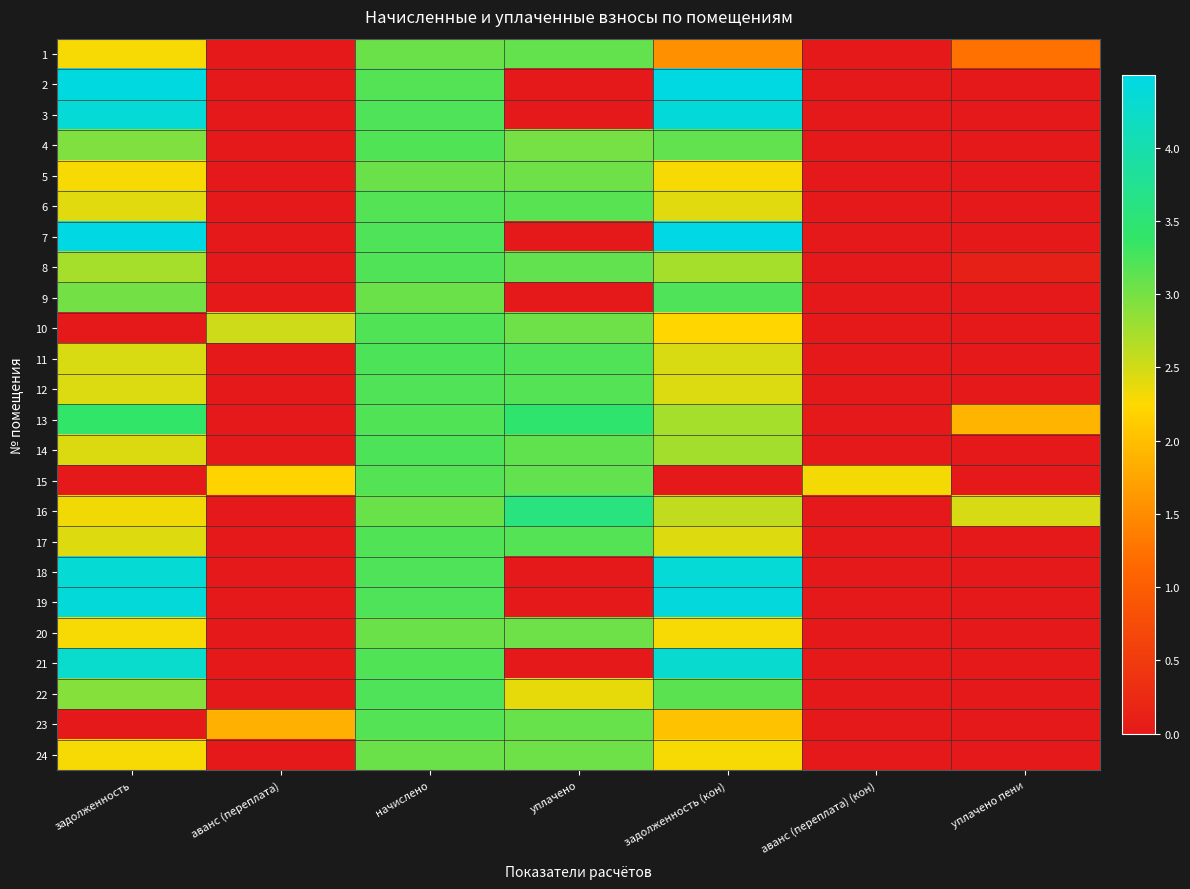

Reading left to right, what are all the values shown in this chart?

1: задолженность=2.3	аванс (переплата)=0.0	начислено=3.1	уплачено=3.1	задолженность (кон)=1.5	аванс (переплата) (кон)=0.0	уплачено пени=1.2
2: задолженность=4.4	аванс (переплата)=0.0	начислено=3.2	уплачено=0.0	задолженность (кон)=4.5	аванс (переплата) (кон)=0.0	уплачено пени=0.0
3: задолженность=4.4	аванс (переплата)=0.0	начислено=3.2	уплачено=0.0	задолженность (кон)=4.4	аванс (переплата) (кон)=0.0	уплачено пени=0.0
4: задолженность=2.9	аванс (переплата)=0.0	начислено=3.2	уплачено=3.0	задолженность (кон)=3.1	аванс (переплата) (кон)=0.0	уплачено пени=0.0
5: задолженность=2.3	аванс (переплата)=0.0	начислено=3.1	уплачено=3.0	задолженность (кон)=2.3	аванс (переплата) (кон)=0.0	уплачено пени=0.0
6: задолженность=2.4	аванс (переплата)=0.0	начислено=3.2	уплачено=3.2	задолженность (кон)=2.4	аванс (переплата) (кон)=0.0	уплачено пени=0.0
7: задолженность=4.5	аванс (переплата)=0.0	начислено=3.2	уплачено=0.0	задолженность (кон)=4.5	аванс (переплата) (кон)=0.0	уплачено пени=0.0
8: задолженность=2.7	аванс (переплата)=0.0	начислено=3.2	уплачено=3.1	задолженность (кон)=2.7	аванс (переплата) (кон)=0.0	уплачено пени=0.1
9: задолженность=3.0	аванс (переплата)=0.0	начислено=3.1	уплачено=0.0	задолженность (кон)=3.2	аванс (переплата) (кон)=0.0	уплачено пени=0.0
10: задолженность=0.0	аванс (переплата)=2.5	начислено=3.2	уплачено=3.0	задолженность (кон)=2.2	аванс (переплата) (кон)=0.0	уплачено пени=0.0
11: задолженность=2.4	аванс (переплата)=0.0	начислено=3.2	уплачено=3.2	задолженность (кон)=2.4	аванс (переплата) (кон)=0.0	уплачено пени=0.0
12: задолженность=2.4	аванс (переплата)=0.0	начислено=3.2	уплачено=3.2	задолженность (кон)=2.4	аванс (переплата) (кон)=0.0	уплачено пени=0.0
13: задолженность=3.4	аванс (переплата)=0.0	начислено=3.2	уплачено=3.4	задолженность (кон)=2.7	аванс (переплата) (кон)=0.0	уплачено пени=1.9
14: задолженность=2.4	аванс (переплата)=0.0	начислено=3.2	уплачено=3.1	задолженность (кон)=2.7	аванс (переплата) (кон)=0.0	уплачено пени=0.0
15: задолженность=0.0	аванс (переплата)=2.2	начислено=3.2	уплачено=3.1	задолженность (кон)=0.0	аванс (переплата) (кон)=2.3	уплачено пени=0.0
16: задолженность=2.3	аванс (переплата)=0.0	начислено=3.1	уплачено=3.6	задолженность (кон)=2.6	аванс (переплата) (кон)=0.0	уплачено пени=2.5
17: задолженность=2.4	аванс (переплата)=0.0	начислено=3.2	уплачено=3.2	задолженность (кон)=2.4	аванс (переплата) (кон)=0.0	уплачено пени=0.0
18: задолженность=4.3	аванс (переплата)=0.0	начислено=3.2	уплачено=0.0	задолженность (кон)=4.4	аванс (переплата) (кон)=0.0	уплачено пени=0.0
19: задолженность=4.4	аванс (переплата)=0.0	начислено=3.2	уплачено=0.0	задолженность (кон)=4.4	аванс (переплата) (кон)=0.0	уплачено пени=0.0
20: задолженность=2.3	аванс (переплата)=0.0	начислено=3.1	уплачено=3.0	задолженность (кон)=2.3	аванс (переплата) (кон)=0.0	уплачено пени=0.0
21: задолженность=4.3	аванс (переплата)=0.0	начислено=3.2	уплачено=0.0	задолженность (кон)=4.3	аванс (переплата) (кон)=0.0	уплачено пени=0.0
22: задолженность=2.9	аванс (переплата)=0.0	начислено=3.2	уплачено=2.4	задолженность (кон)=3.1	аванс (переплата) (кон)=0.0	уплачено пени=0.0
23: задолженность=0.0	аванс (переплата)=1.9	начислено=3.2	уплачено=3.1	задолженность (кон)=2.0	аванс (переплата) (кон)=0.0	уплачено пени=0.0
24: задолженность=2.3	аванс (переплата)=0.0	начислено=3.1	уплачено=3.0	задолженность (кон)=2.3	аванс (переплата) (кон)=0.0	уплачено пени=0.0